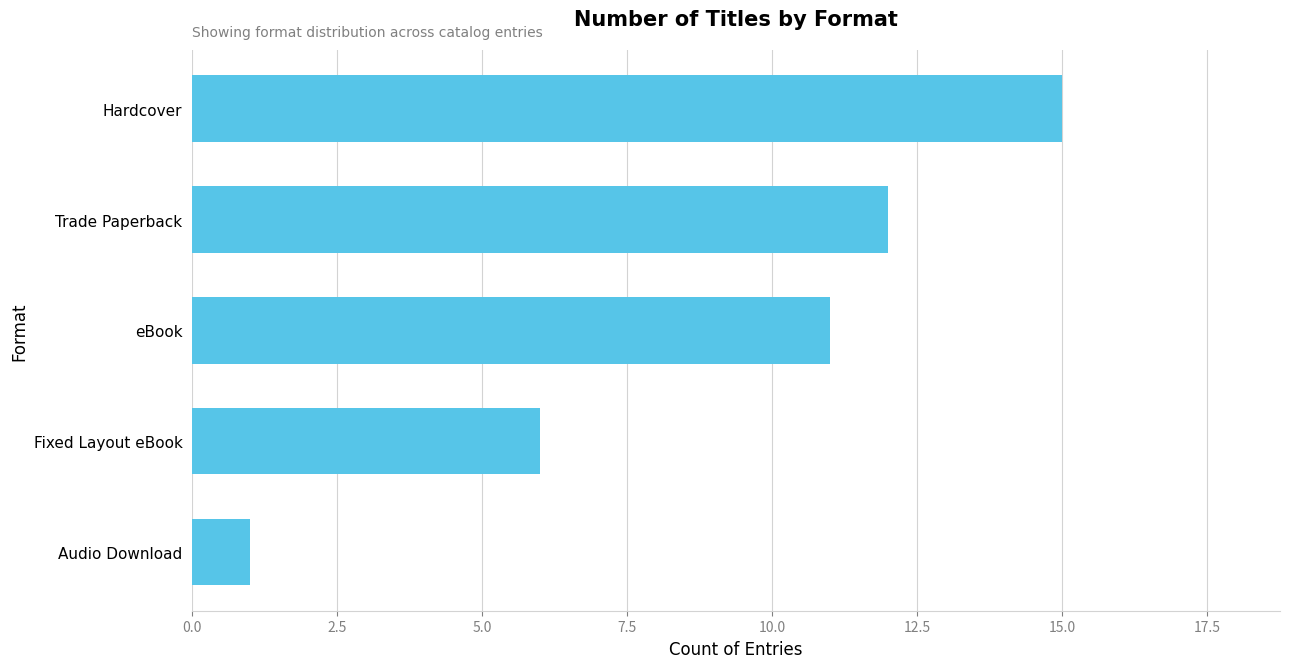

Between Audio Download and eBook, which is larger?

eBook